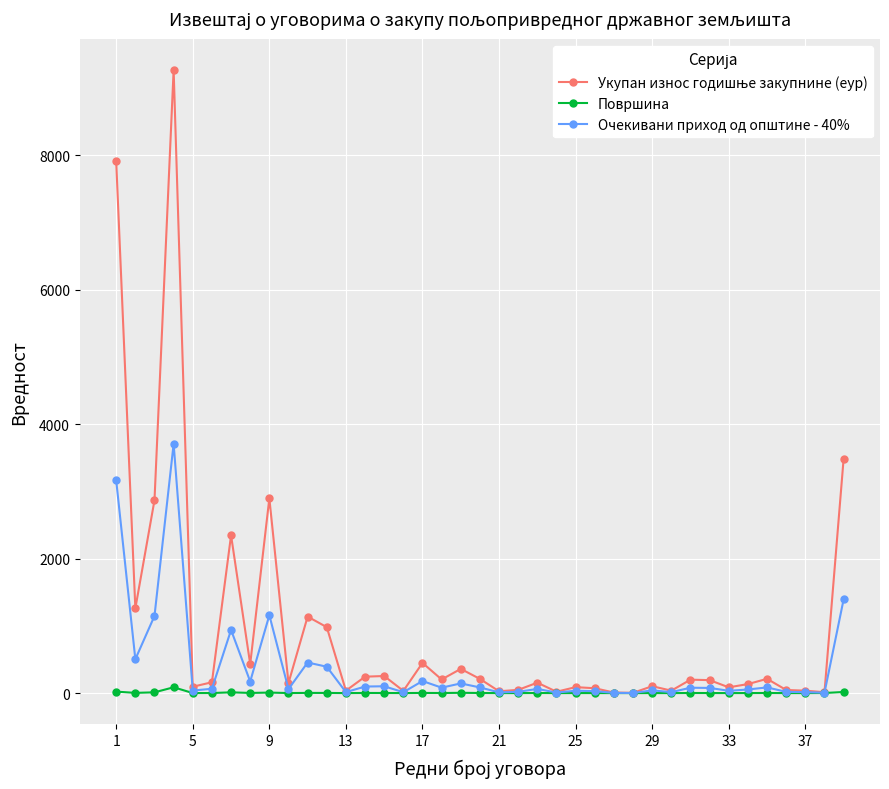

True or false: Површина has more than 0 points higher than both neighbors.

True